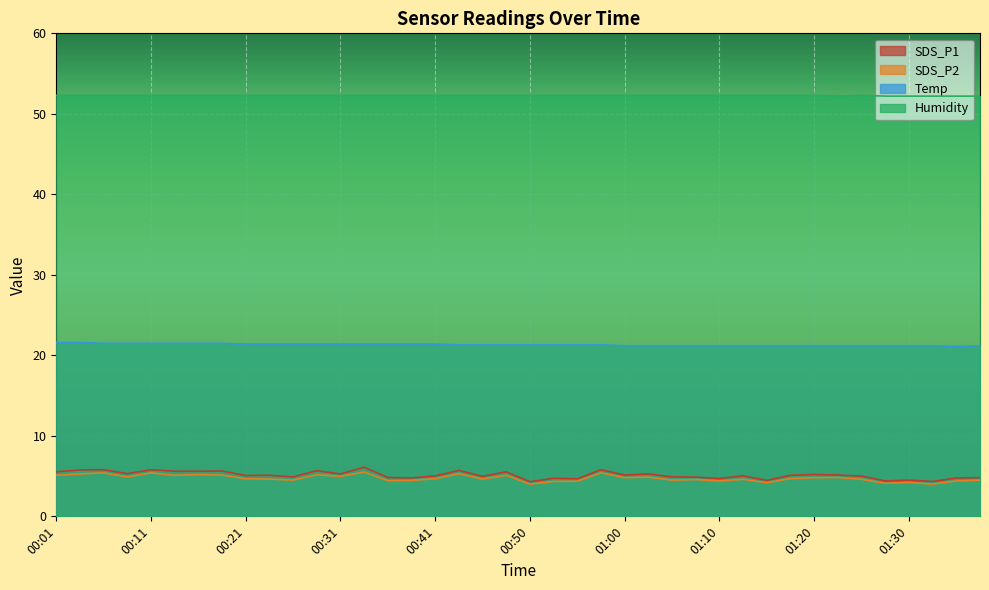

Rank the categories by SDS_P1 value from highest to lowest.

00:33, 00:06, 00:11, 00:58, 00:03, 00:43, 00:28, 00:18, 00:13, 00:16, 00:01, 00:48, 00:08, 00:31, 01:03, 01:20, 01:00, 01:23, 00:23, 01:18, 00:21, 00:41, 01:13, 01:25, 00:46, 00:26, 01:05, 01:08, 00:36, 01:38, 00:38, 01:35, 00:53, 01:10, 00:55, 01:30, 01:15, 01:28, 01:33, 00:50